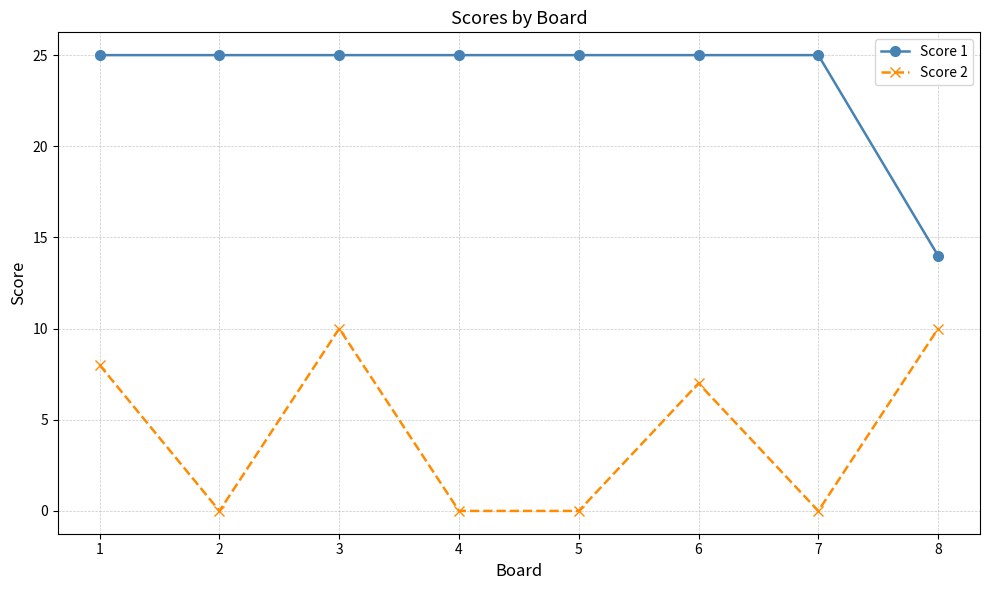

What is the approximate value of Score 2 at 1, to the nearest 5?

10